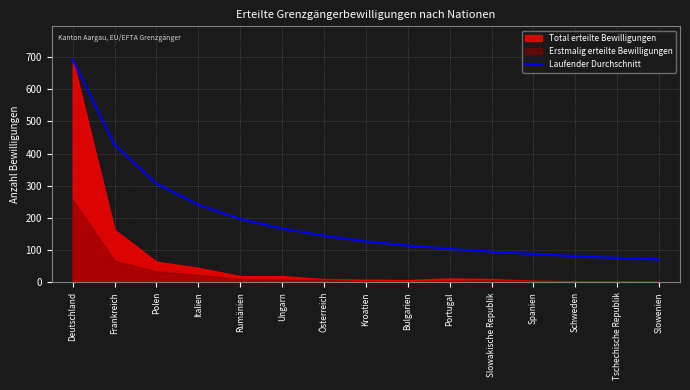

Reading left to right, extract all data points from this chart.

Deutschland=692.0	Frankreich=427.5	Polen=306.3	Italien=241.0	Rumänien=196.6	Ungarn=167.0	Österreich=144.6	Kroatien=127.5	Bulgarien=114.1	Portugal=103.9	Slowakische Republik=95.4	Spanien=87.8	Schweden=81.3	Tschechische Republik=75.7	Slowenien=70.8